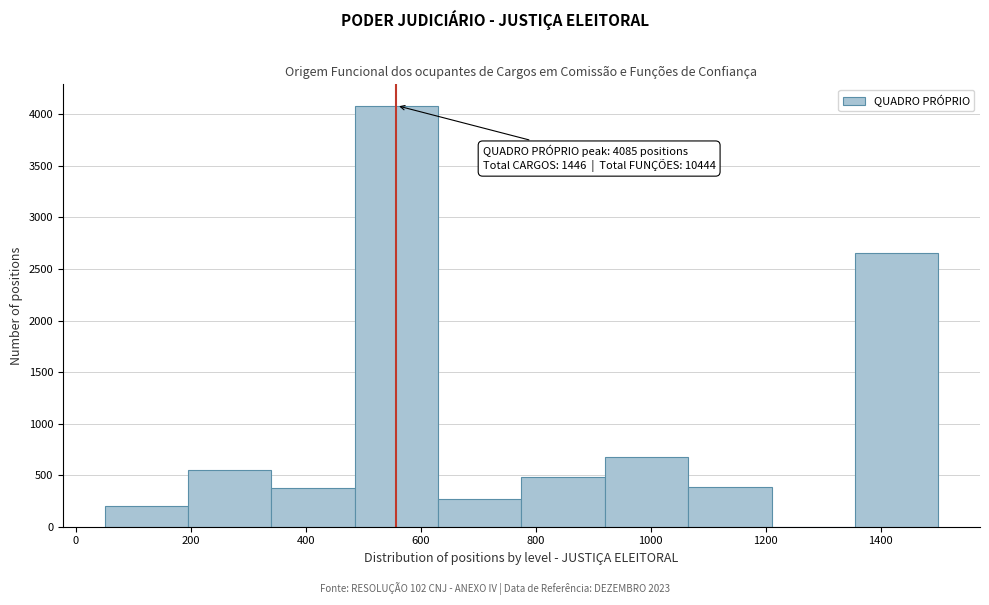

Which range on the x-axis has the tallest bar?

485 to 630